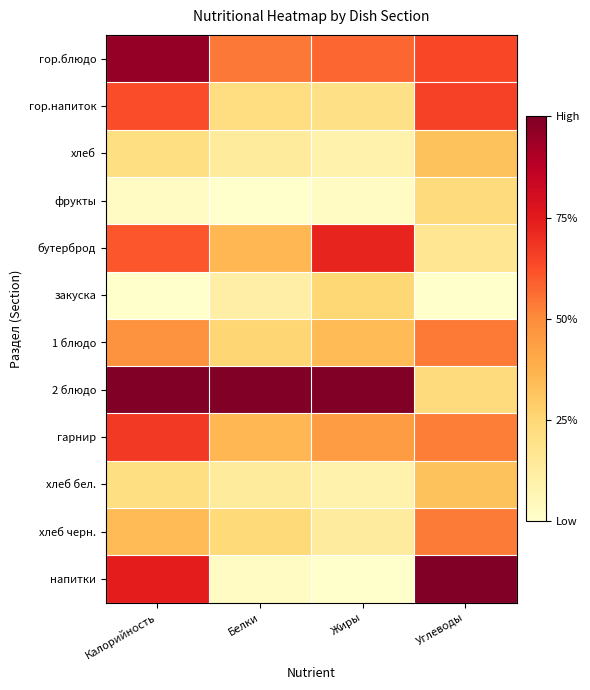

What is the greatest value displayed?

1.0